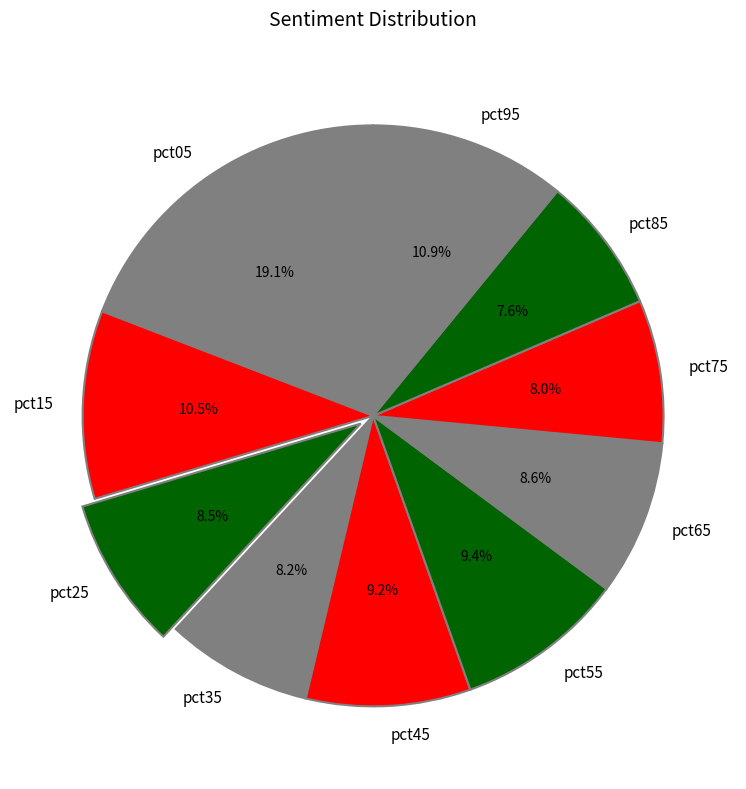

Between pct65 and pct45, which is larger?

pct45